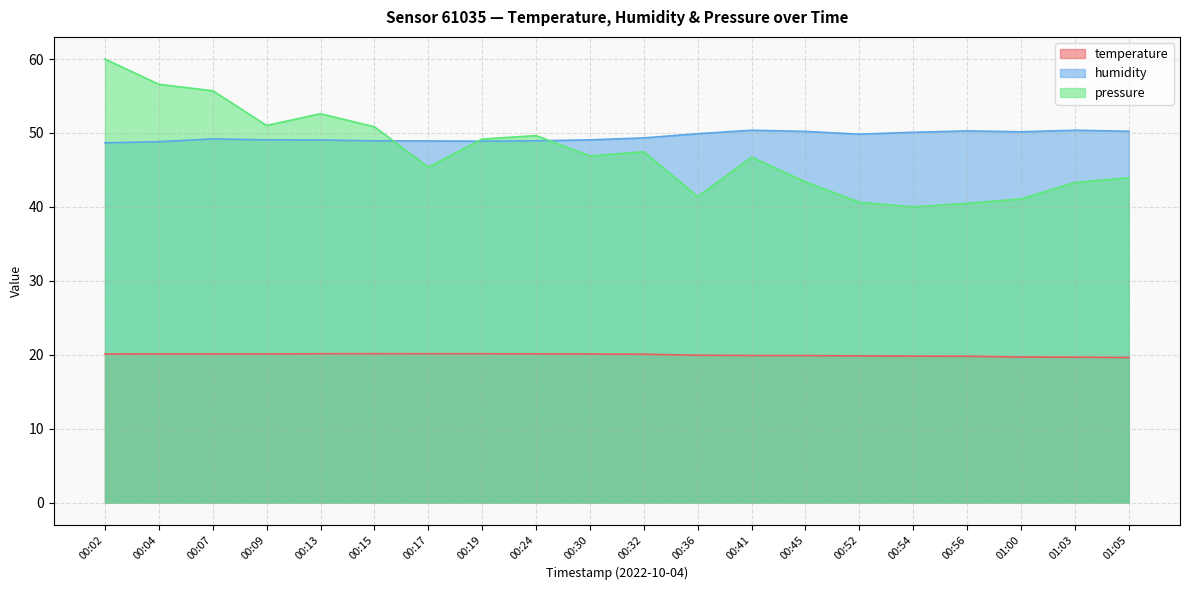

What are all the series names shown in the legend?

temperature, humidity, pressure